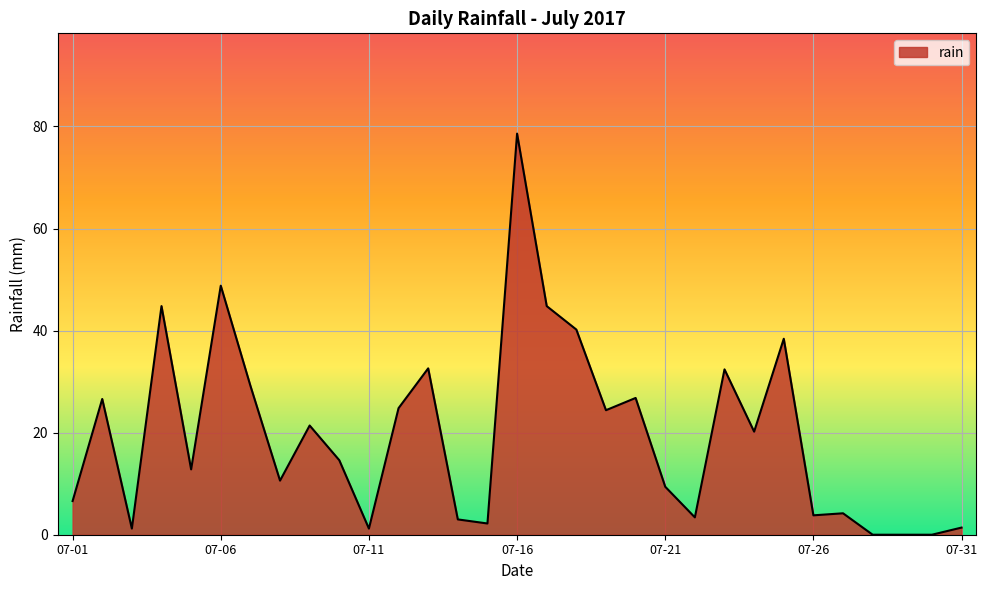

What is the greatest value displayed?

78.6